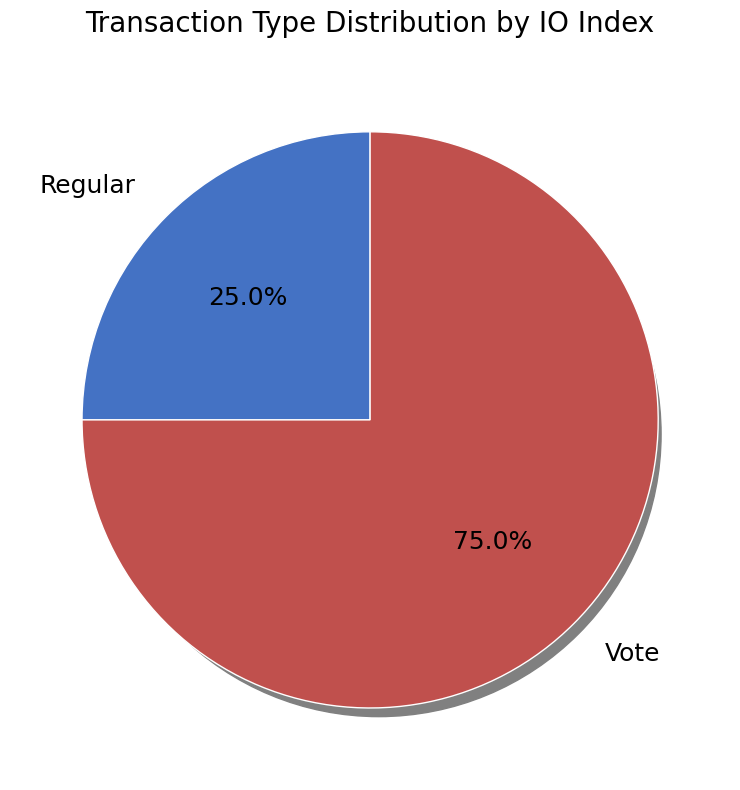

Rank the categories by value from lowest to highest.

Regular, Vote